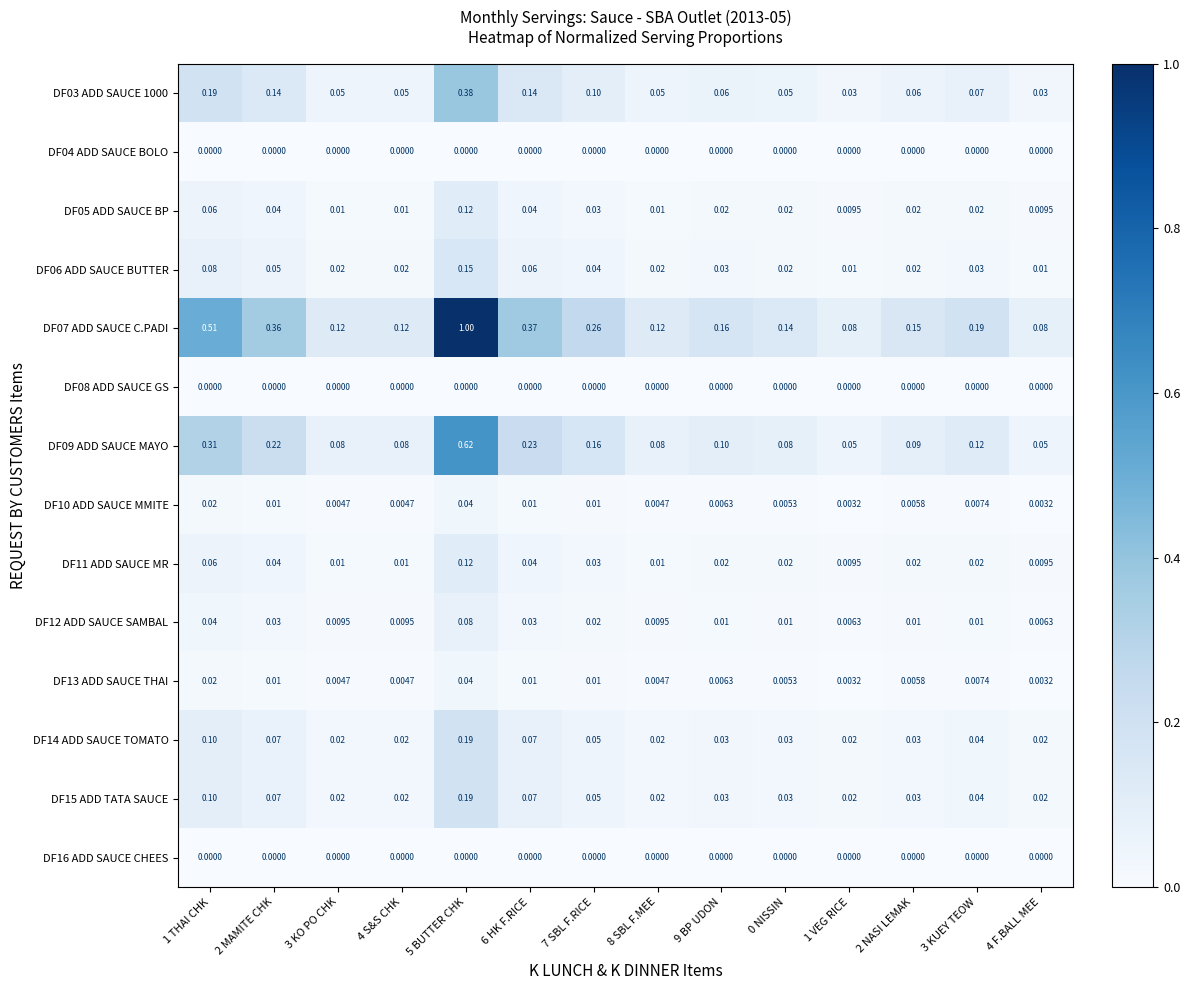

Which series has the largest total across all categories?

DF07 ADD SAUCE C.PADI